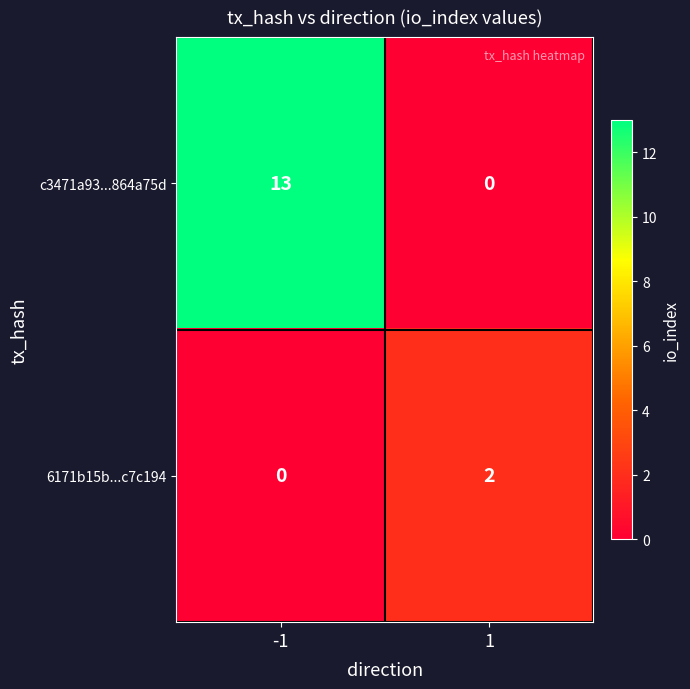

What is the approximate value of c3471a93...864a75d at -1?

13